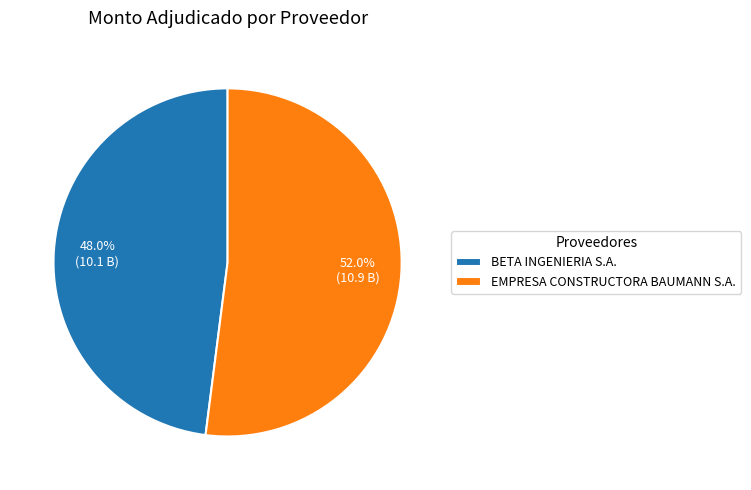

To the nearest percent, what is the average slice percentage?

50%